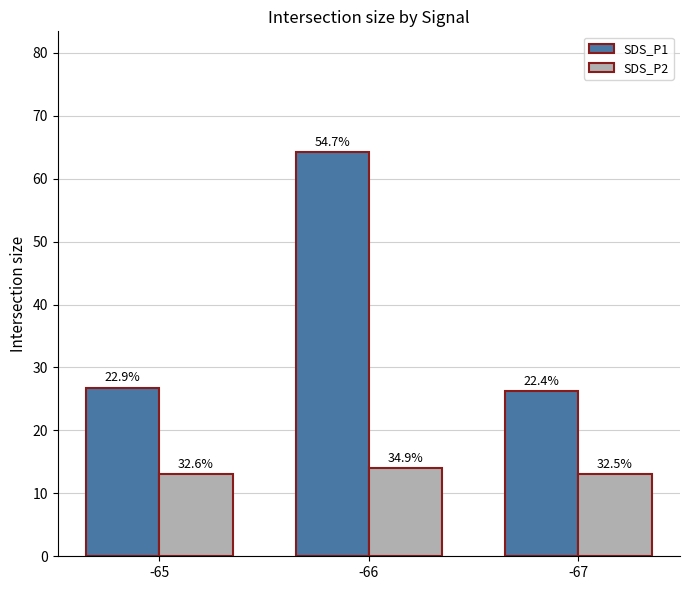

Reading left to right, transcribe all the data shown in this chart.

SDS_P1: 26.8	64.2	26.3
SDS_P2: 13.1	14.0	13.0